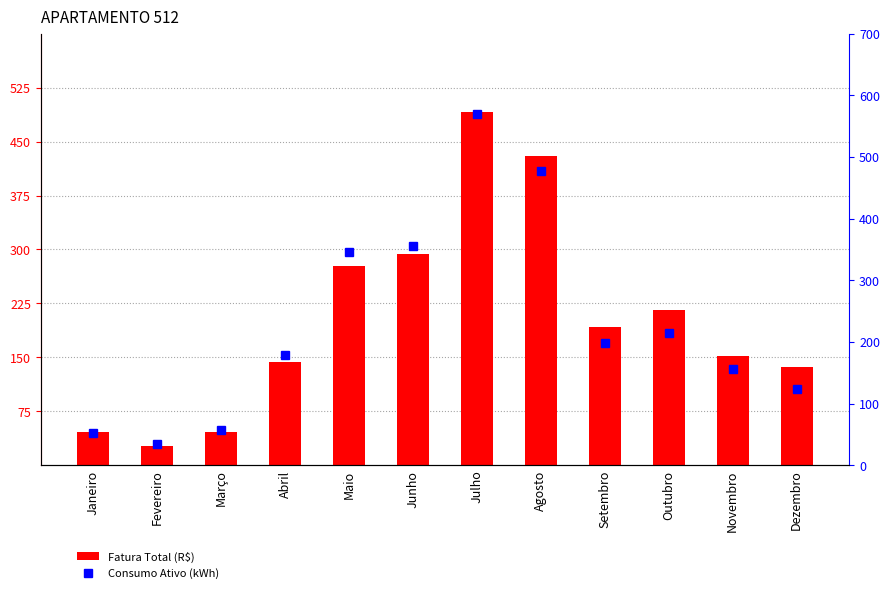

Which series has the largest range (max minus min)?

Consumo Ativo (kWh)